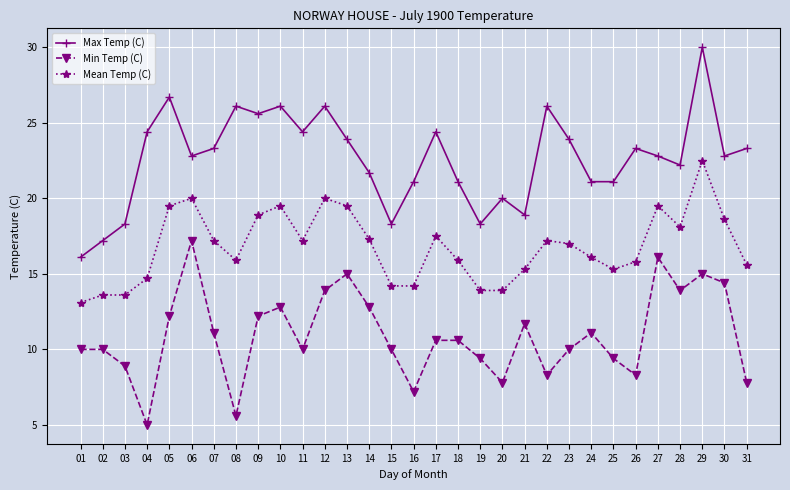

Count the number of categories in the chart.

31